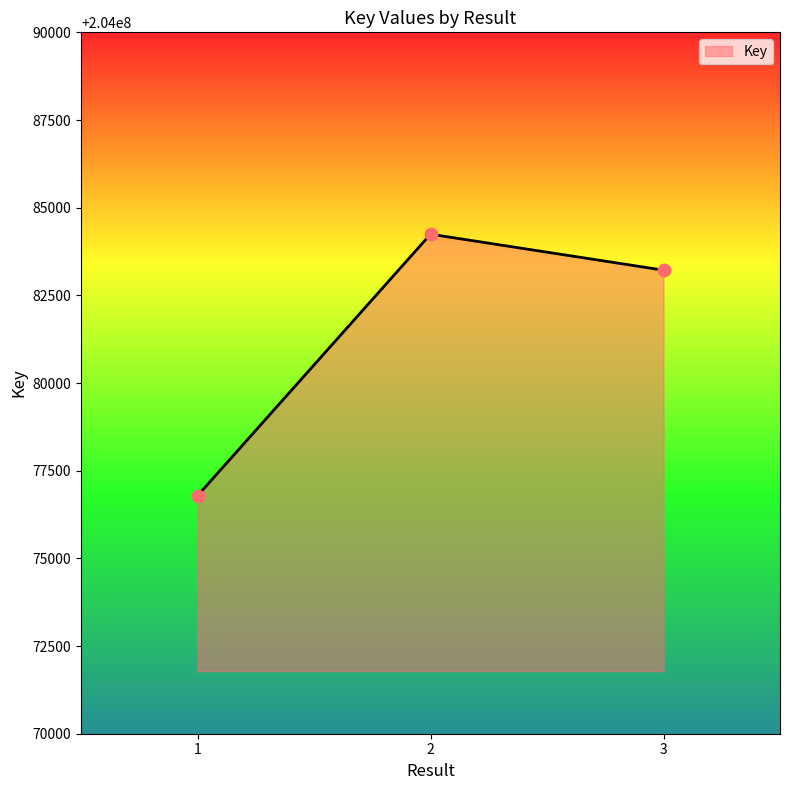

What is the change in value from 1 to 3?

+6432